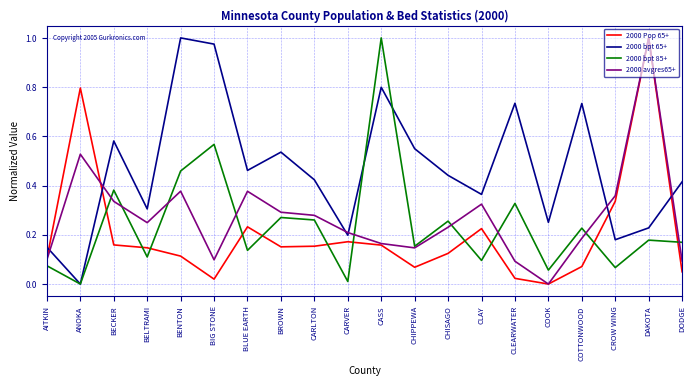

What position from the left is BROWN?

8